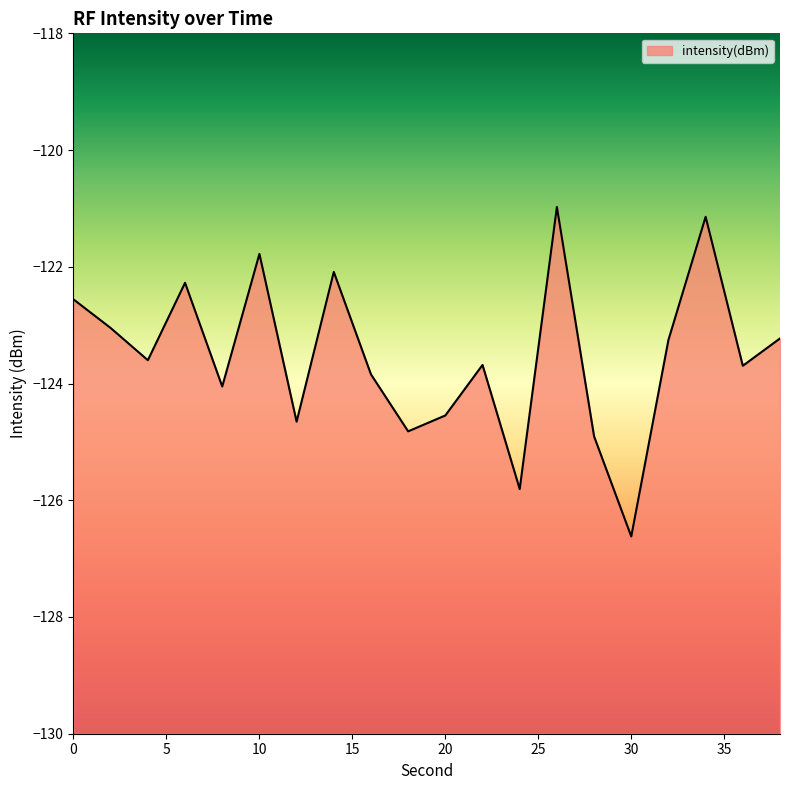

Reading left to right, extract all data points from this chart.

0=-122.6	2=-123.0	4=-123.6	6=-122.3	8=-124.1	10=-121.8	12=-124.7	14=-122.1	16=-123.8	18=-124.8	20=-124.5	22=-123.7	24=-125.8	26=-121.0	28=-124.9	30=-126.6	32=-123.3	34=-121.1	36=-123.7	38=-123.2